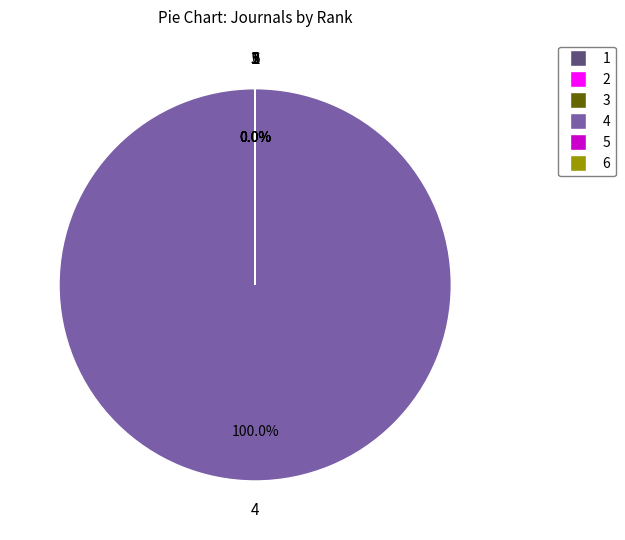

Which category has the biggest portion of the pie?

4